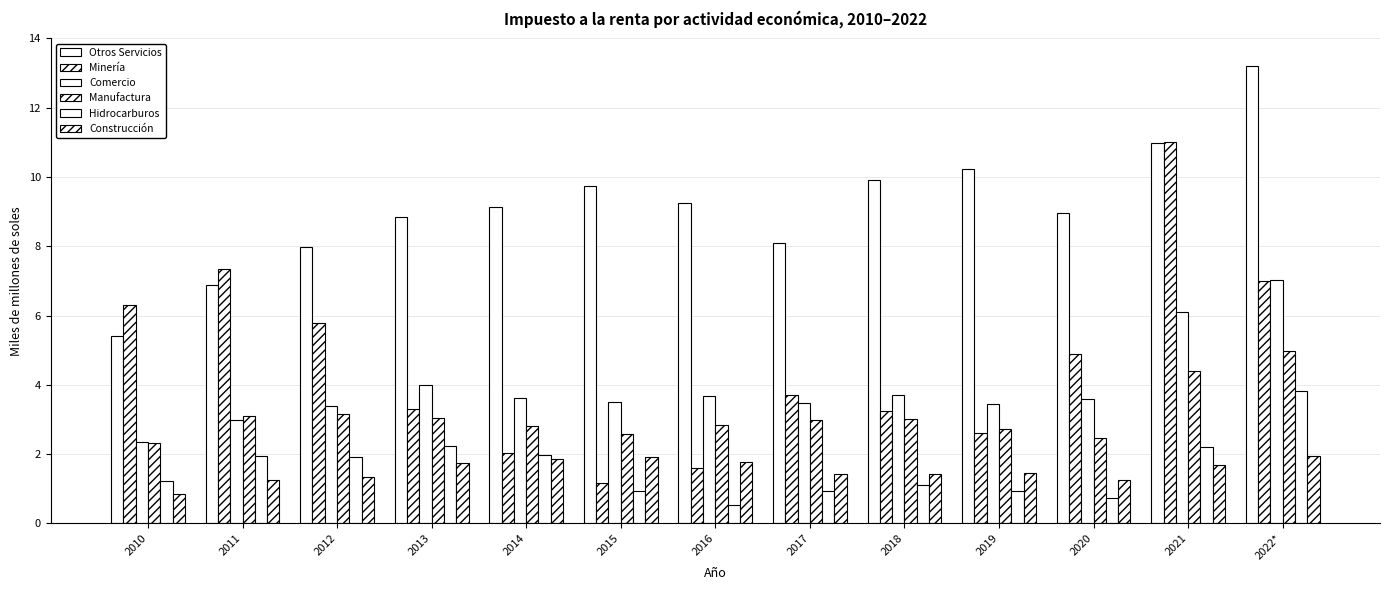

Are the bars grouped side by side (vs. stacked)?

Yes